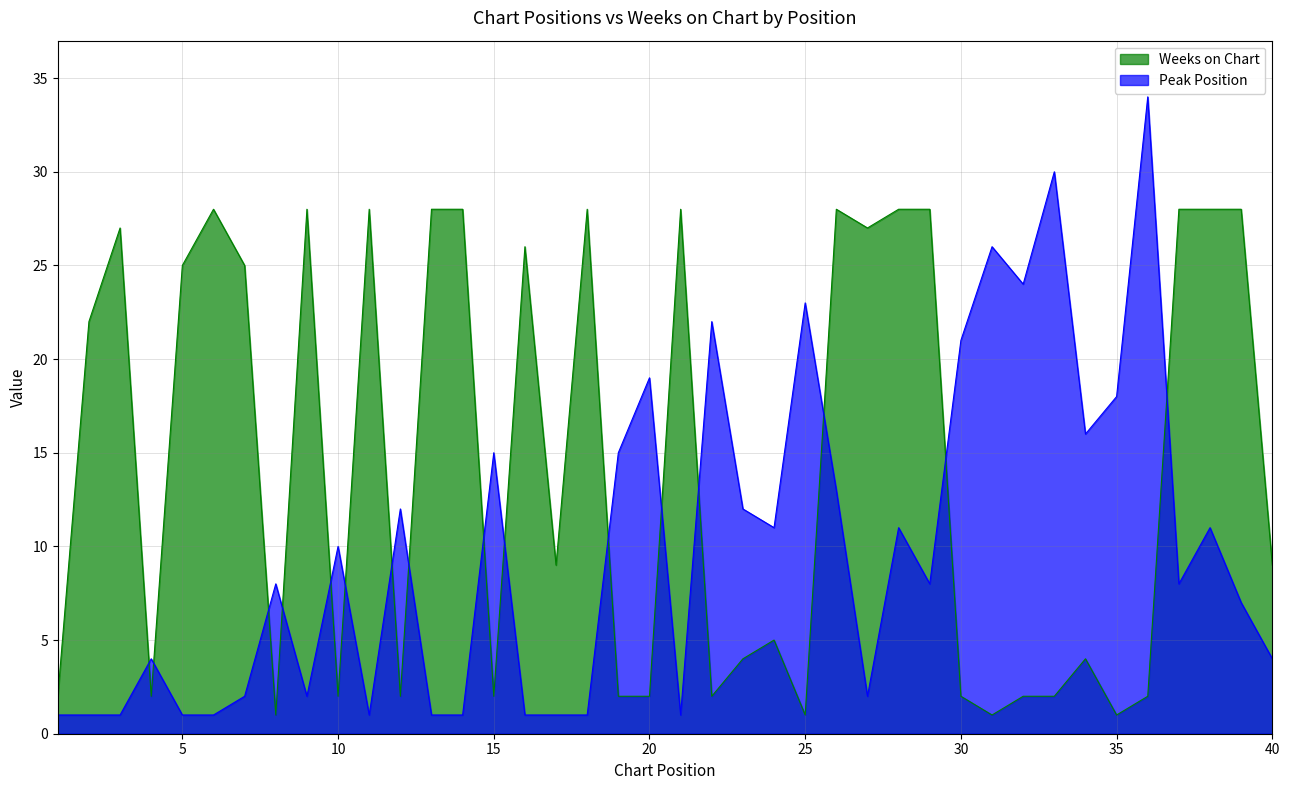

What is the difference between the maximum and minimum values in the Weeks on Chart series?

27